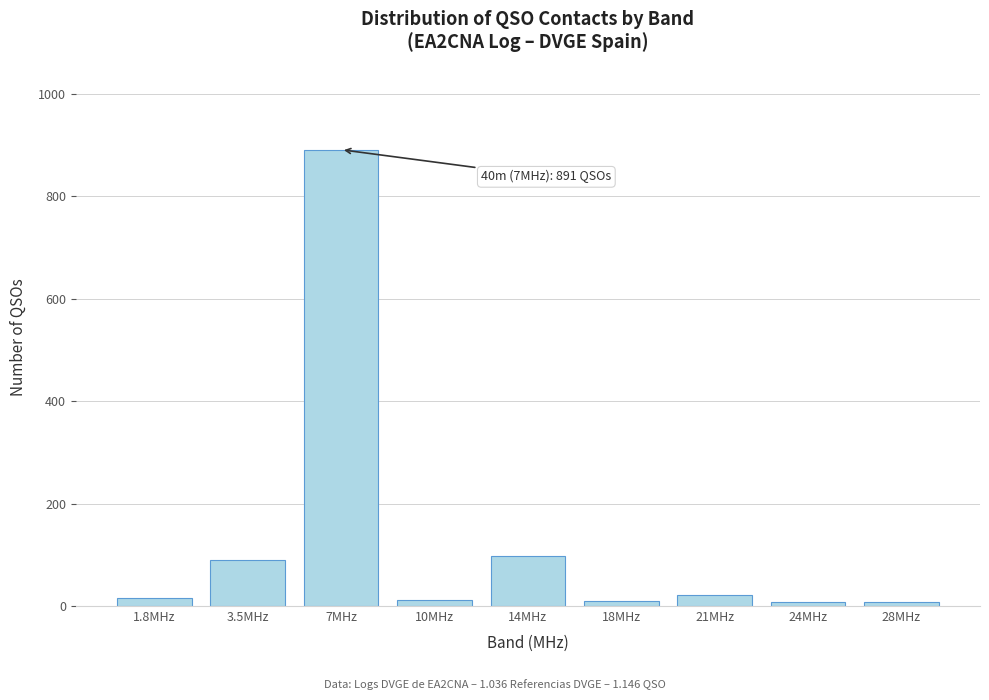

What is the difference between the maximum and minimum values?

884